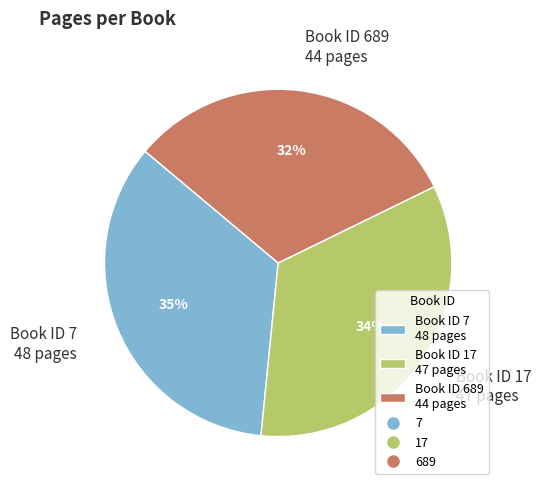

Is there a majority slice in this chart?

No